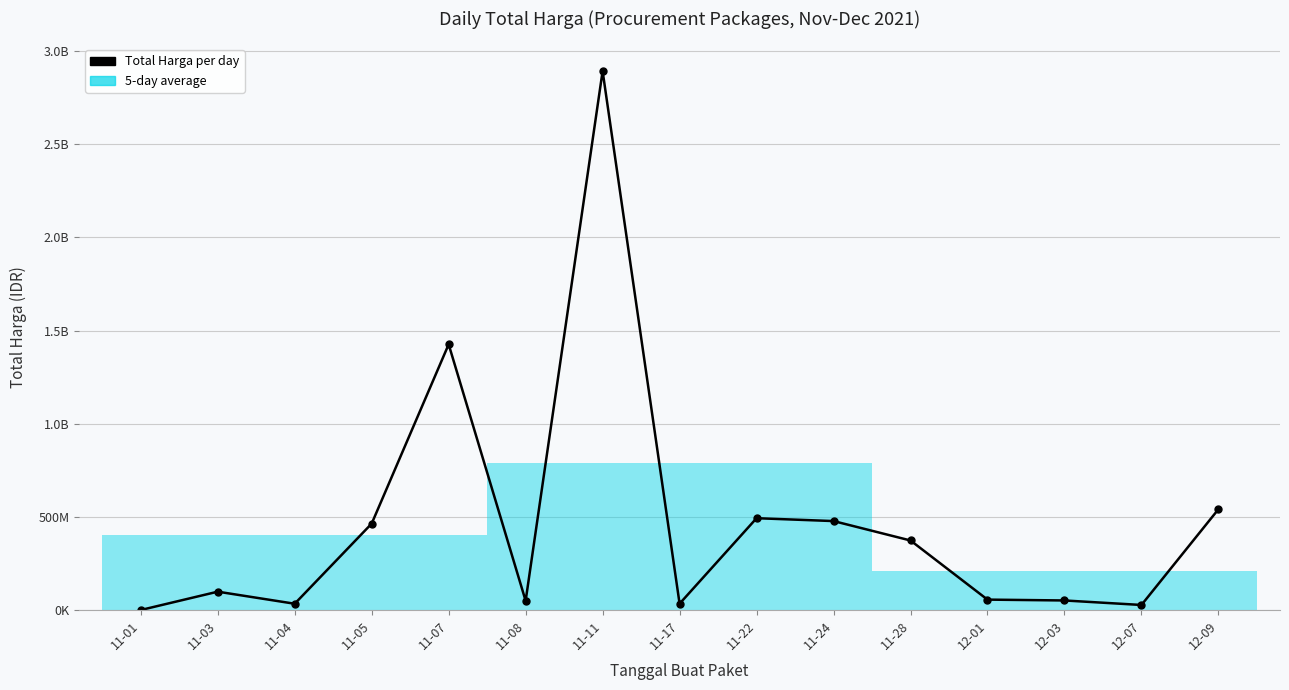

Does the chart display data point markers on the line(s)?

Yes